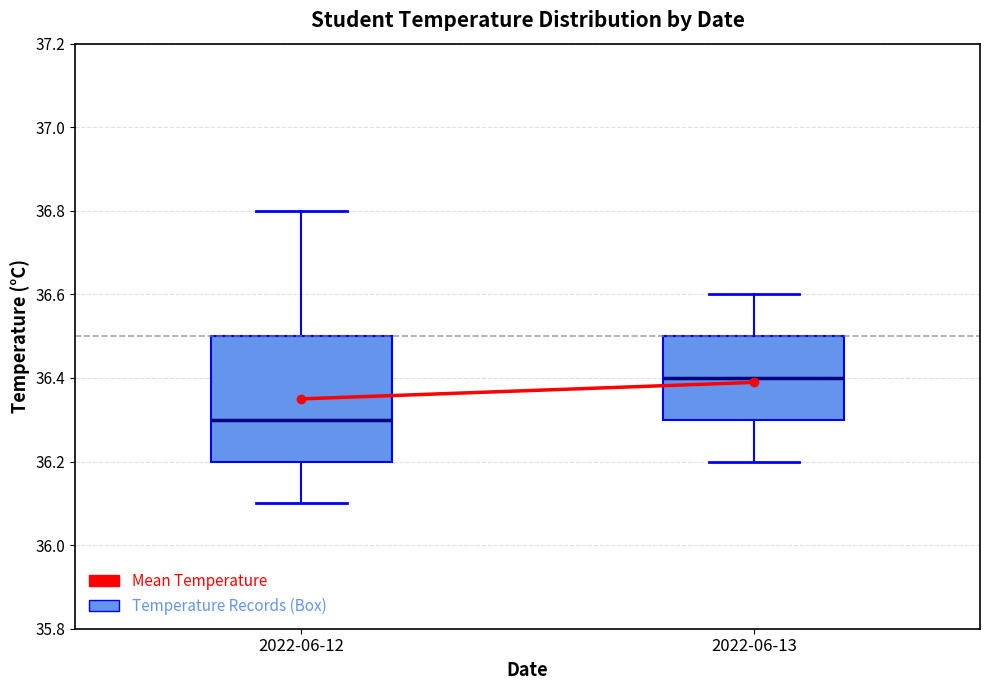

Which box's median line is the lowest?

2022-06-12